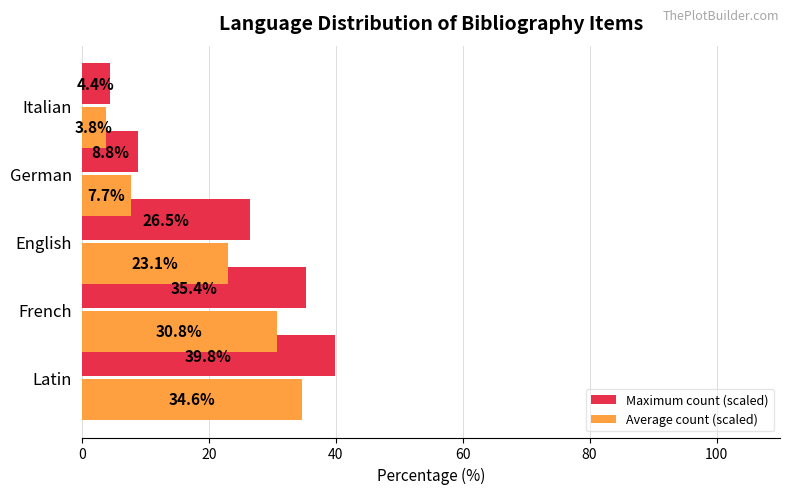

Which series has the widest spread of values?

Maximum count (scaled)